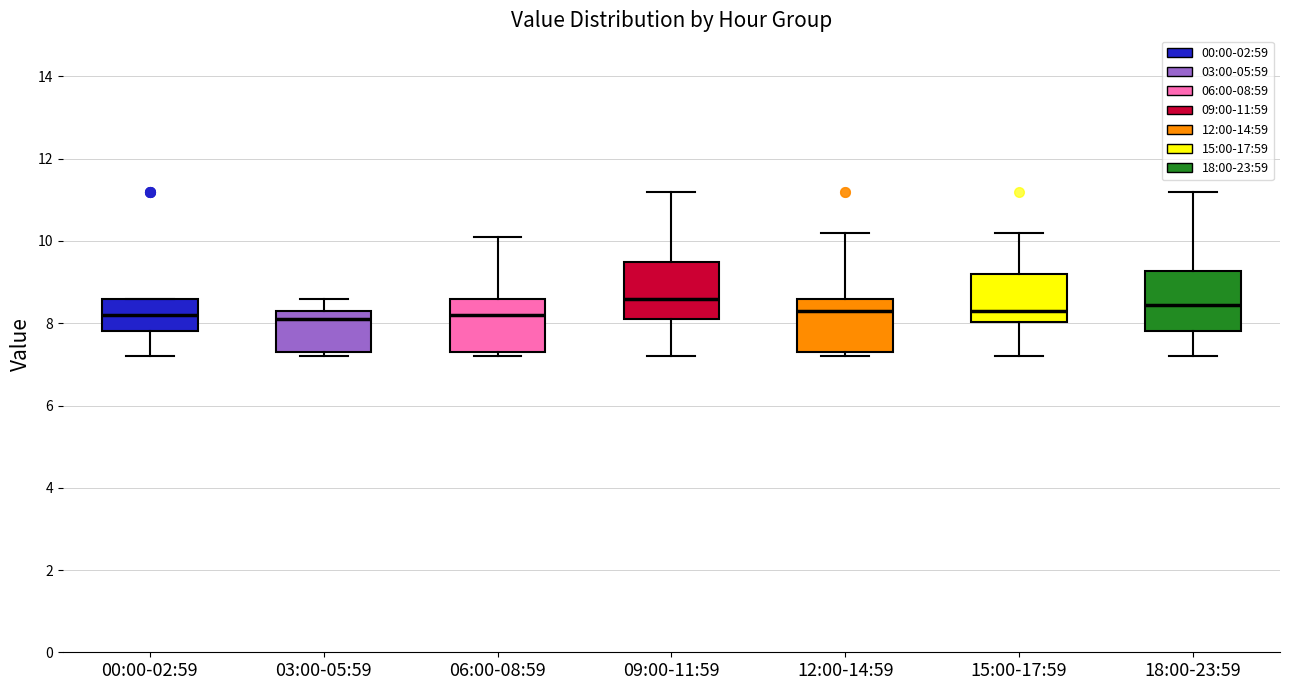

Reading left to right, transcribe this box plot: for each box, give where its median line is, the range the box spans, and where its two whiskers end, as read against the y-axis. The values are not printed on the chart, so give them approximately, as read against the axis.

00:00-02:59: median 8.2, box 7.8 to 8.6, whiskers 7.2 to 8.6
03:00-05:59: median 8.2, box 7.4 to 8.4, whiskers 7.2 to 8.6
06:00-08:59: median 8.2, box 7.4 to 8.6, whiskers 7.2 to 10.2
09:00-11:59: median 8.6, box 8.2 to 9.6, whiskers 7.2 to 11.2
12:00-14:59: median 8.4, box 7.4 to 8.6, whiskers 7.2 to 10.2
15:00-17:59: median 8.4, box 8.0 to 9.2, whiskers 7.2 to 10.2
18:00-23:59: median 8.4, box 7.8 to 9.2, whiskers 7.2 to 11.2